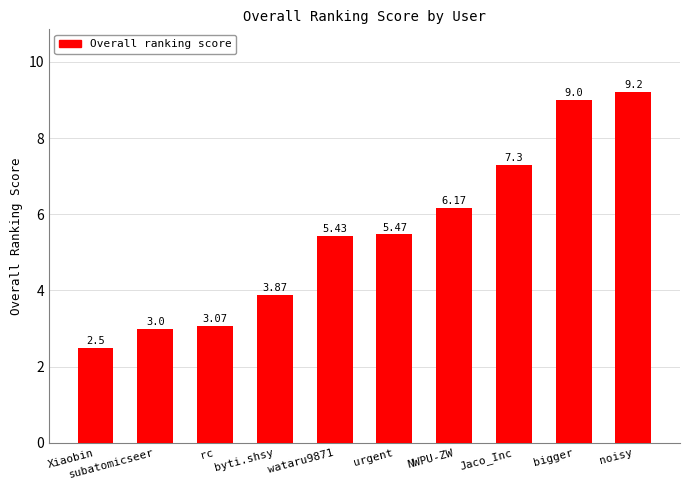

At which label does the data first exceed 5?

wataru9871